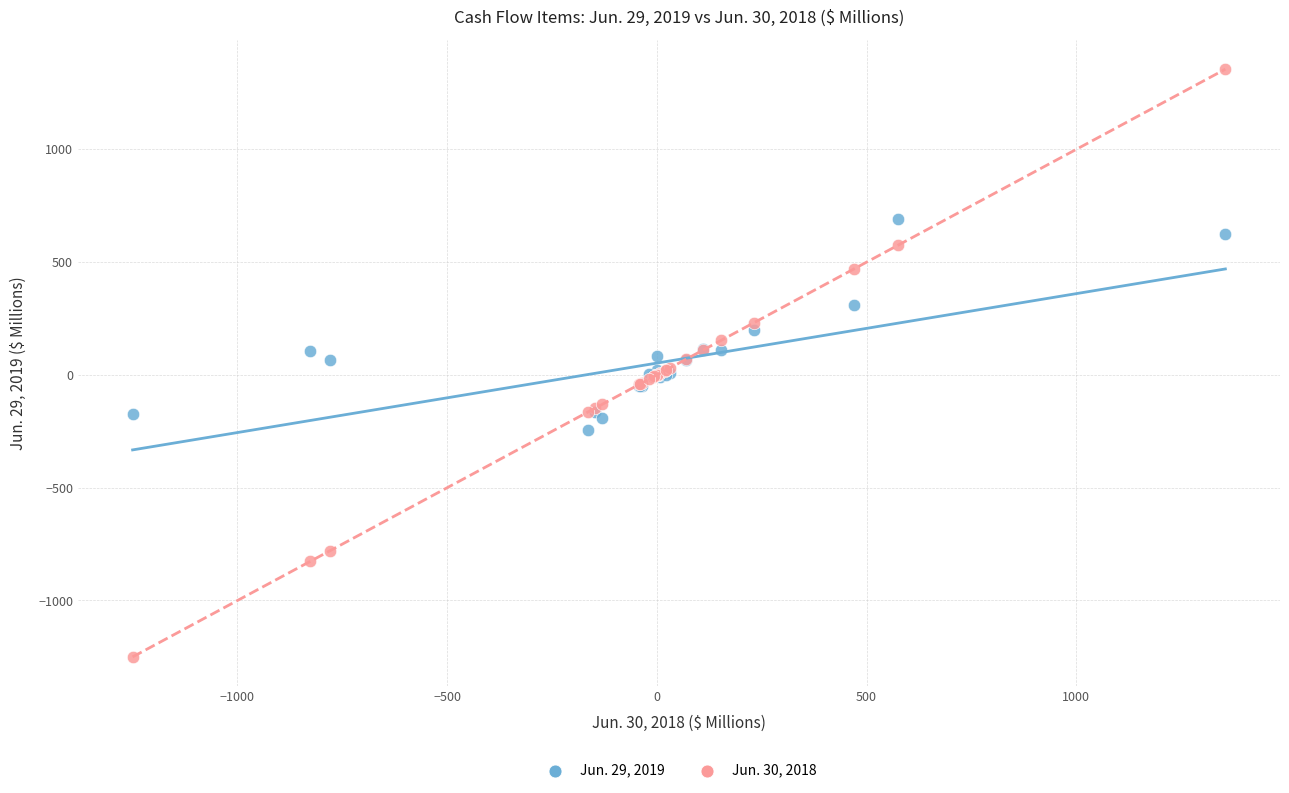

Which series reaches the minimum Y coordinate?

Jun. 30, 2018